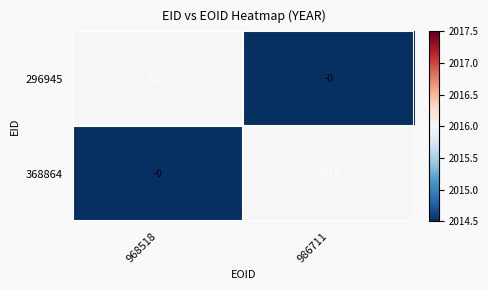

True or false: 368864 has a value of 0 at 968518.

True